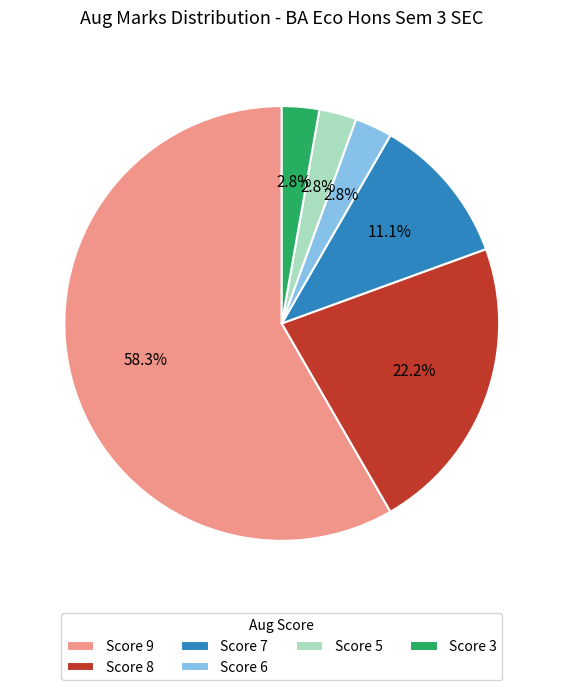

Approximately how many times larger is the value at Score 5 compared to Score 6?

1.0